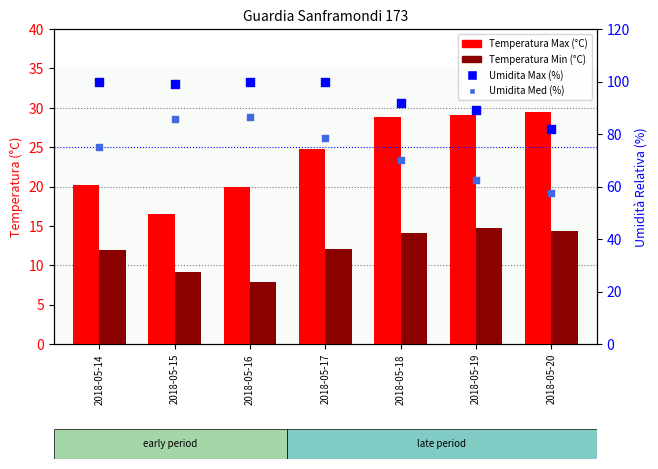

At how many categories does at least one series exceed 52?

7